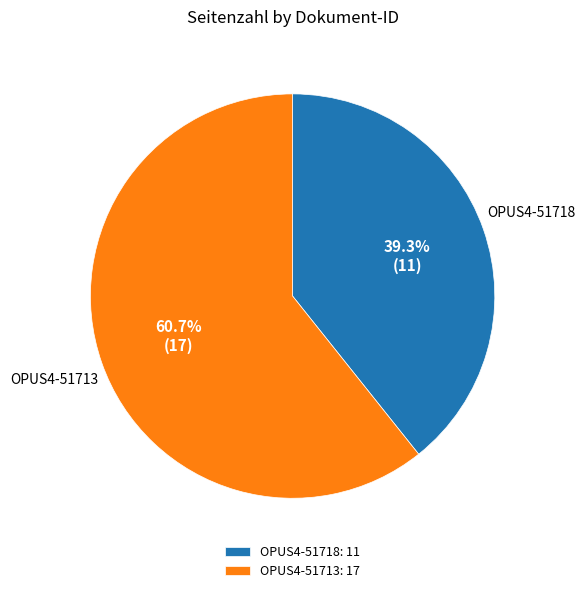

Does OPUS4-51713 represent more than half of the total?

Yes